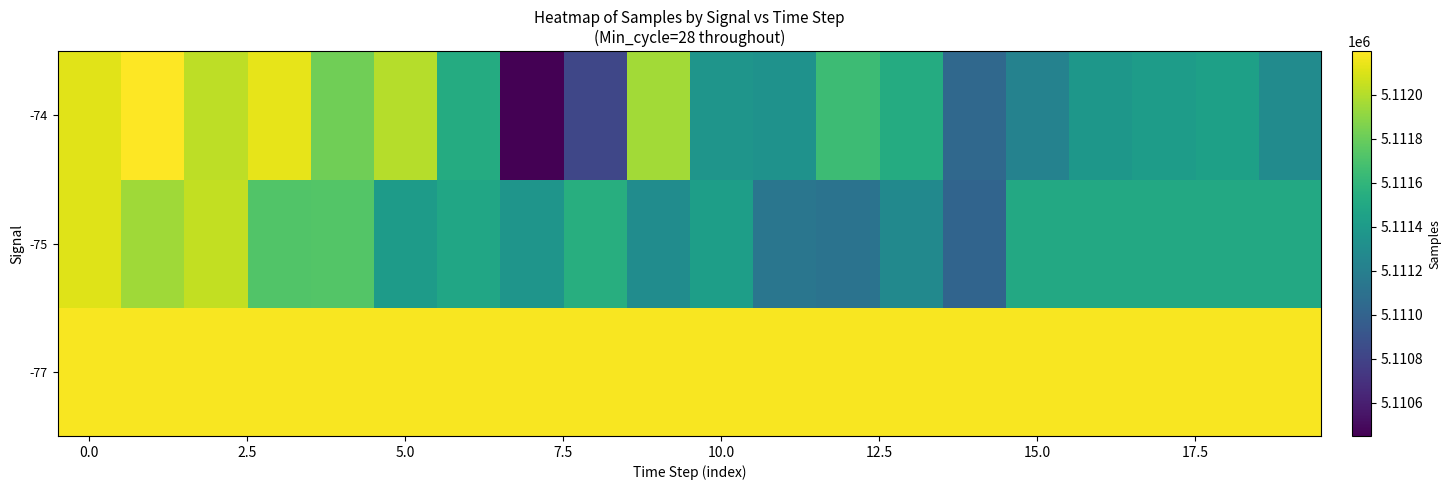

What is the minimum value shown in the chart?

5110450.0